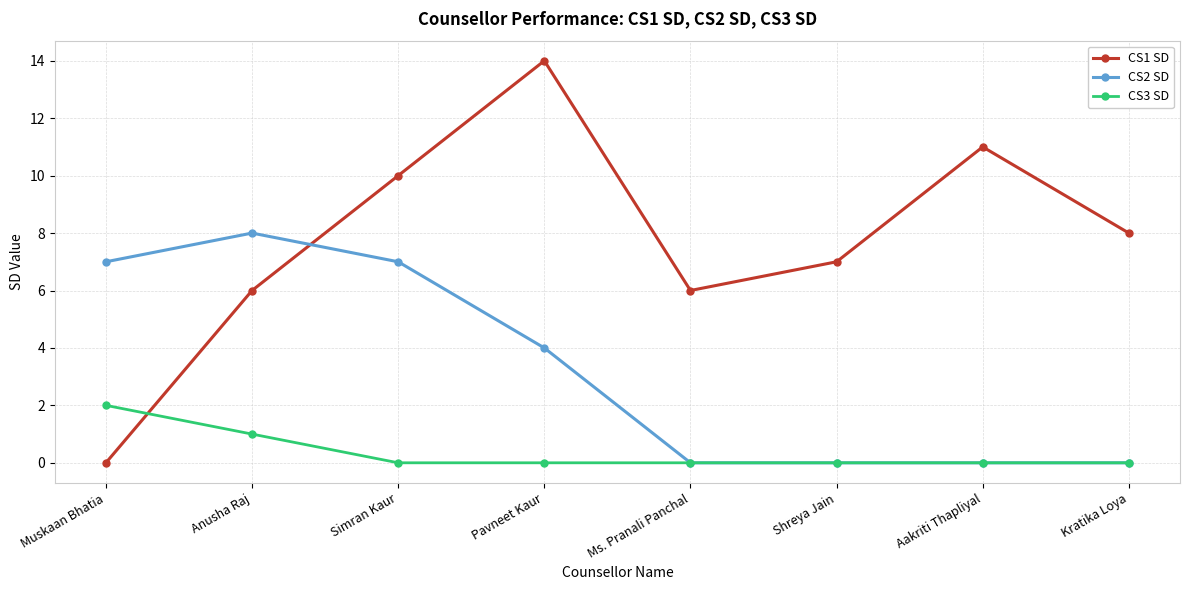

The CS1 SD series shows 15 at Aakriti Thapliyal. True or false?

False